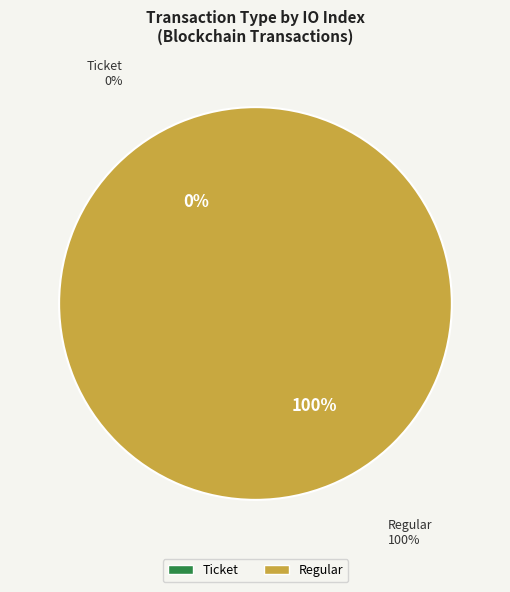

Which slice is the smallest?

tx_type: Ticket (io_index=0)